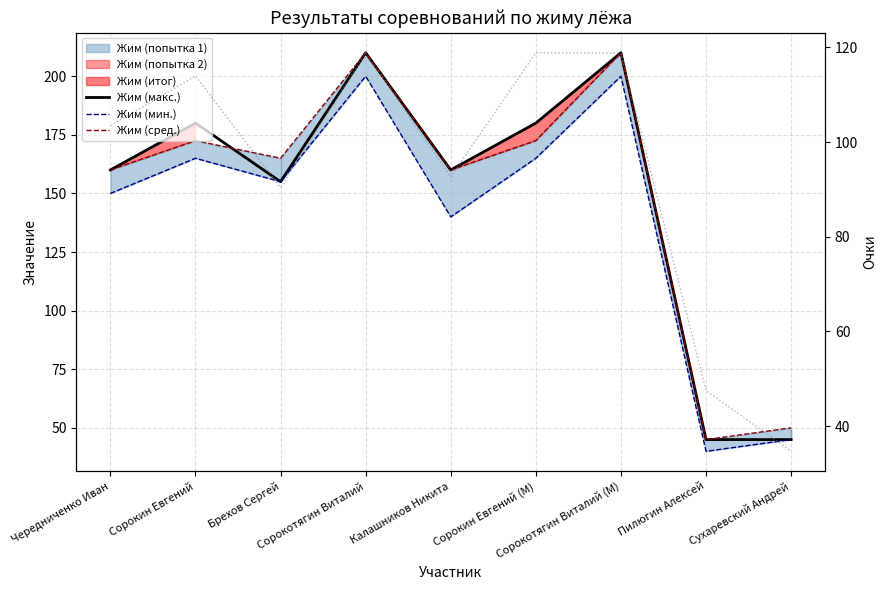

Rank the categories by Жим (макс.) value from lowest to highest.

Пилюгин Алексей, Сухаревский Андрей, Брехов Сергей, Чередниченко Иван, Калашников Никита, Сорокин Евгений, Сорокин Евгений (M), Сорокотягин Виталий, Сорокотягин Виталий (M)